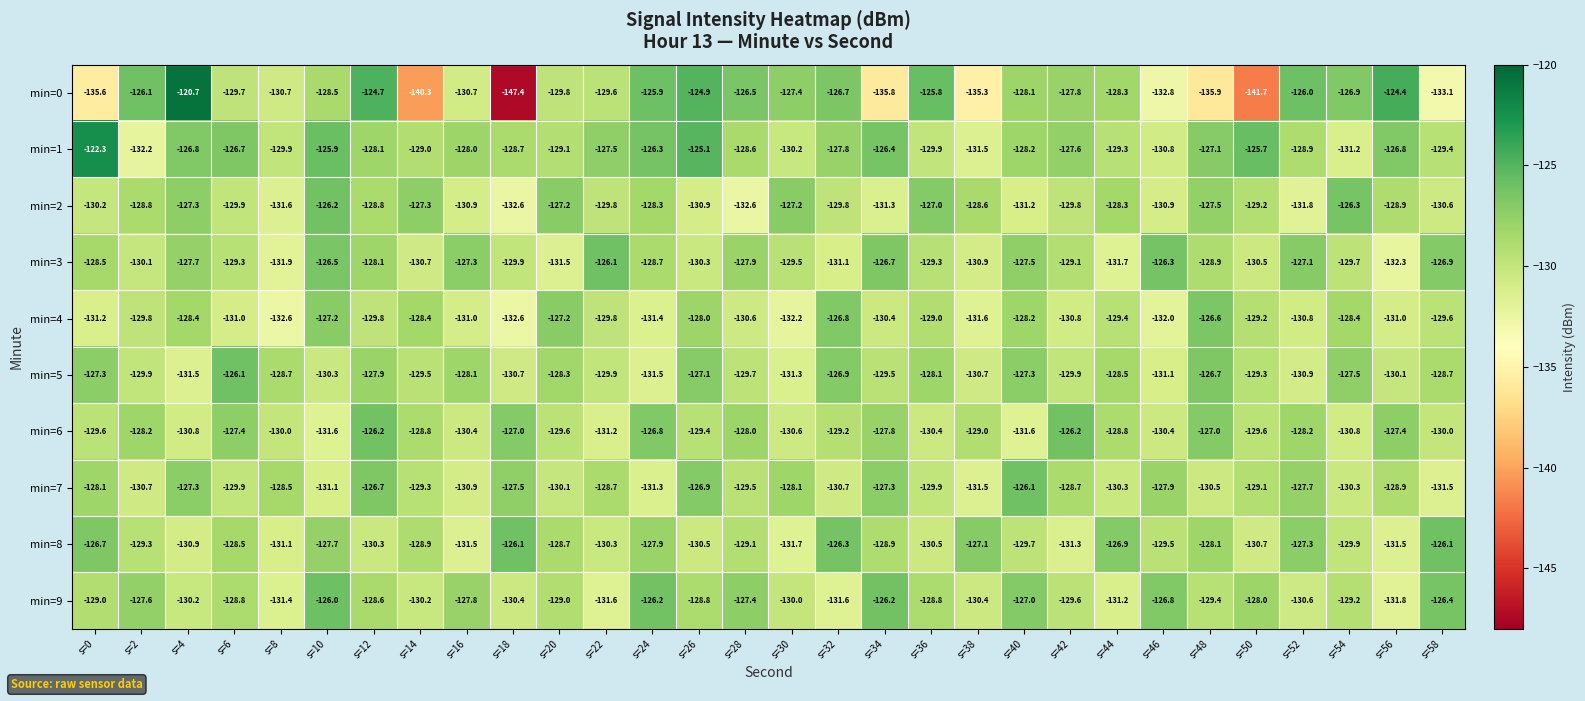

At s=48, list the series in order from largest to smallest.

min=4, min=5, min=6, min=1, min=2, min=8, min=3, min=9, min=7, min=0